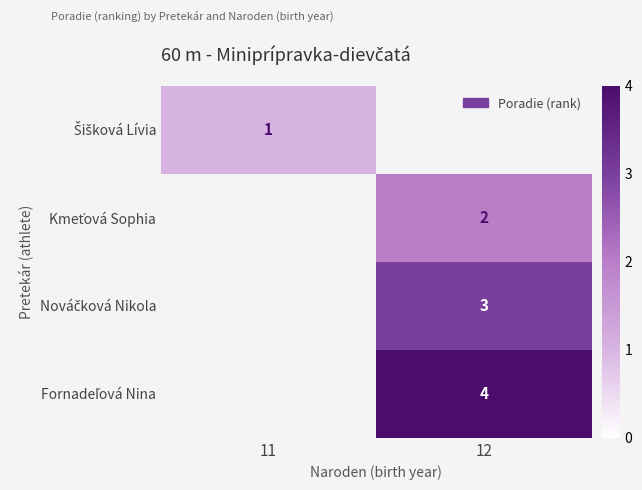

How many positive values does the Fornadeľová Nina series have?

1